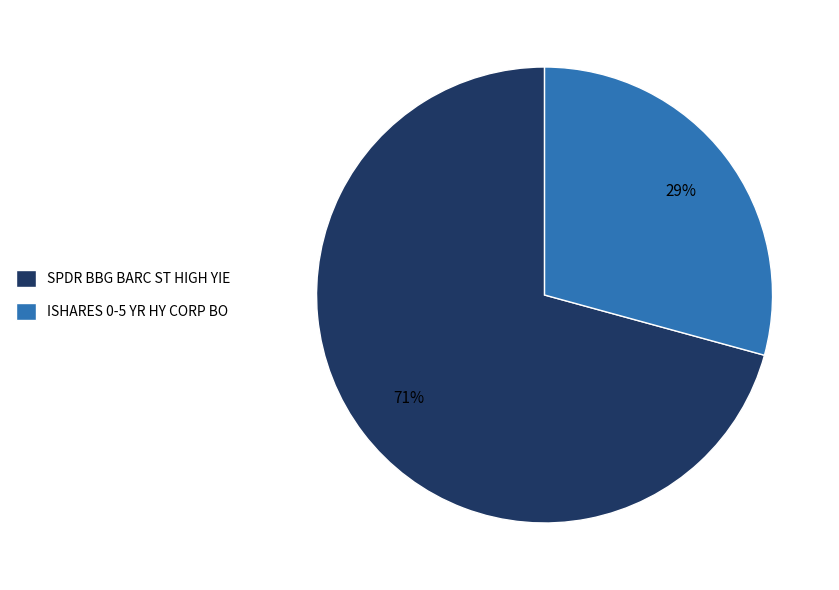

Combined, do SPDR BBG BARC ST HIGH YIE and ISHARES 0-5 YR HY CORP BO account for over 50%?

Yes